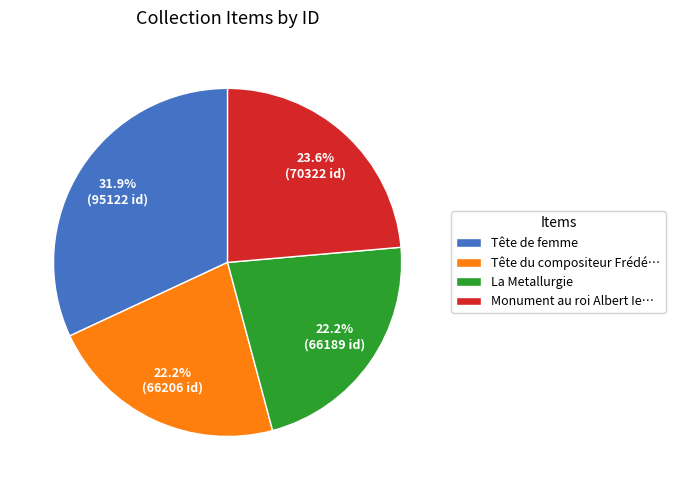

What is the ratio of the value at Tête de femme to the value at La Metallurgie?

1.4